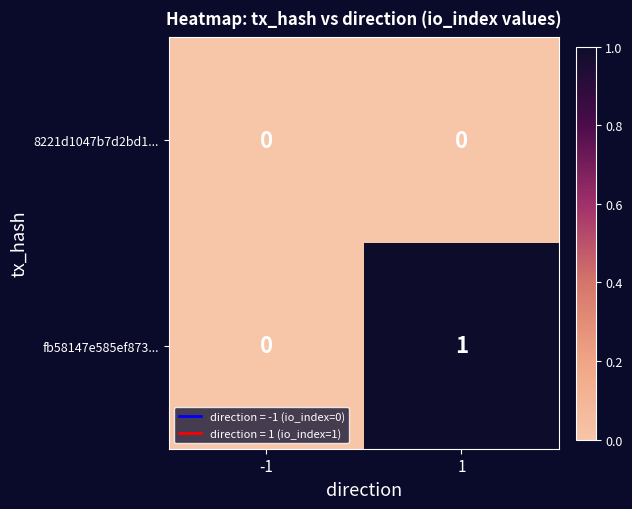

Reading left to right, list all the values displayed in this chart.

8221d1047b7d2bd1...: -1=0	1=0
fb58147e585ef873...: -1=0	1=1